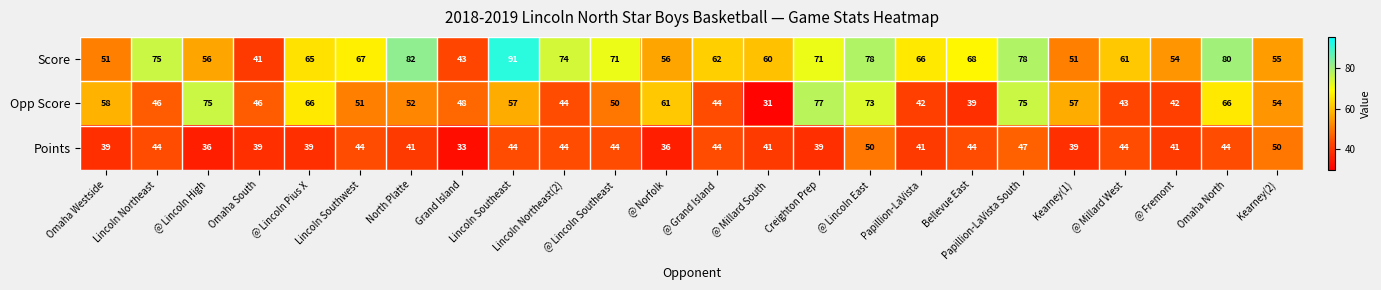

Read the Opp Score value at @ Lincoln Pius X.

66